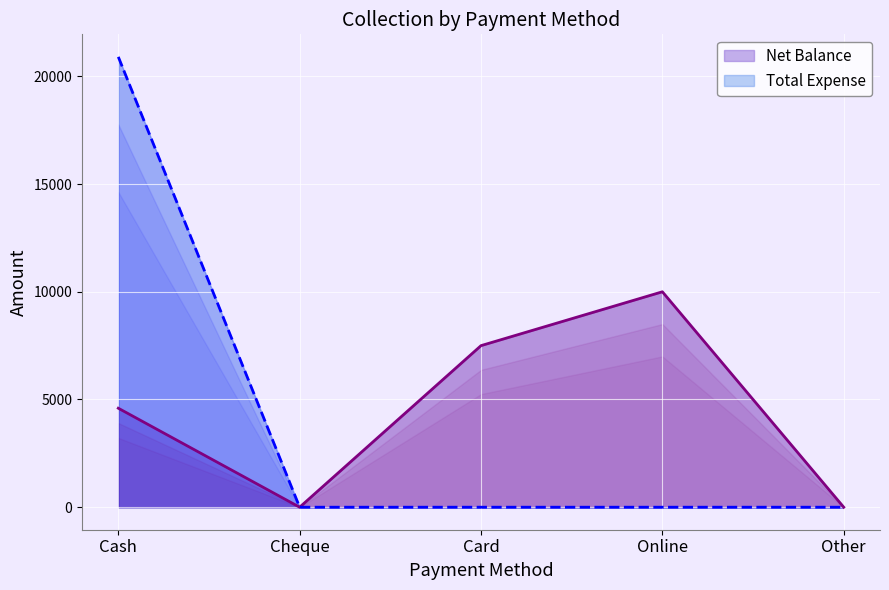

Reading right to left, extract all data points from this chart.

Net Balance: 0	10000	7500	0	4595
Total Expense: 0	0	0	0	20905